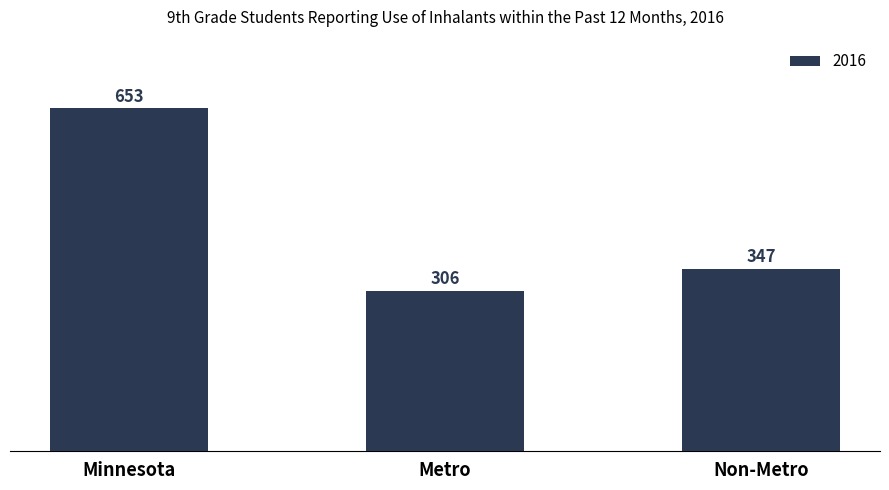

Rank the categories by value from lowest to highest.

Metro, Non-Metro, Minnesota